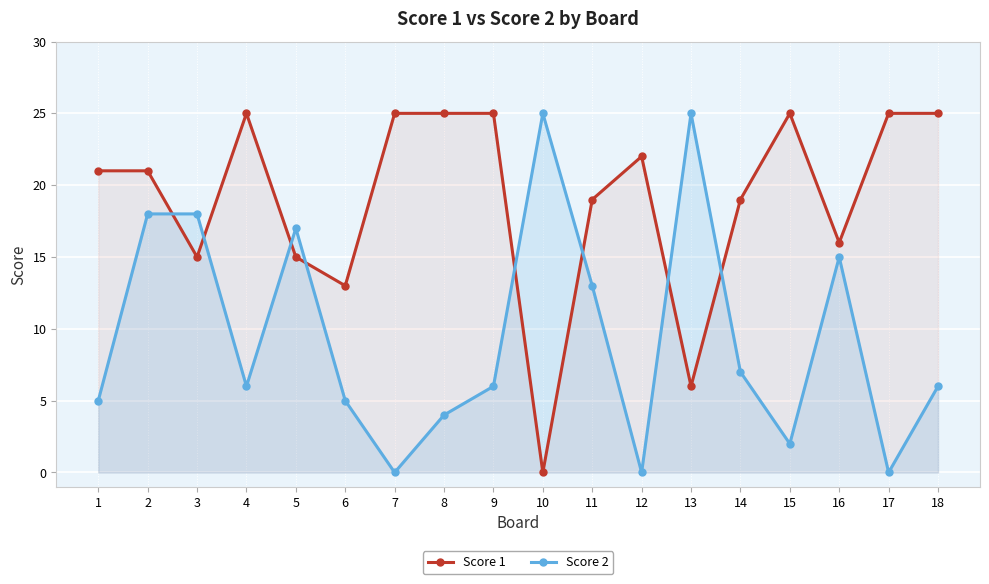

What are all the series names shown in the legend?

Score 1, Score 2